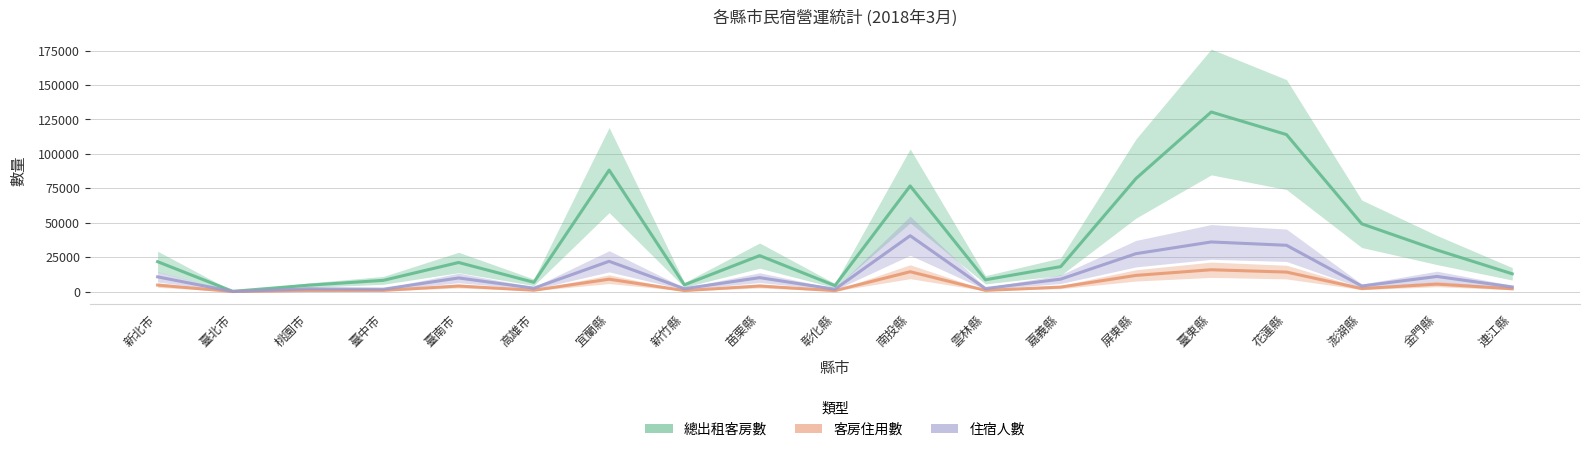

Rank the series by their maximum value, from highest to lowest.

總出租客房數, 住宿人數, 客房住用數